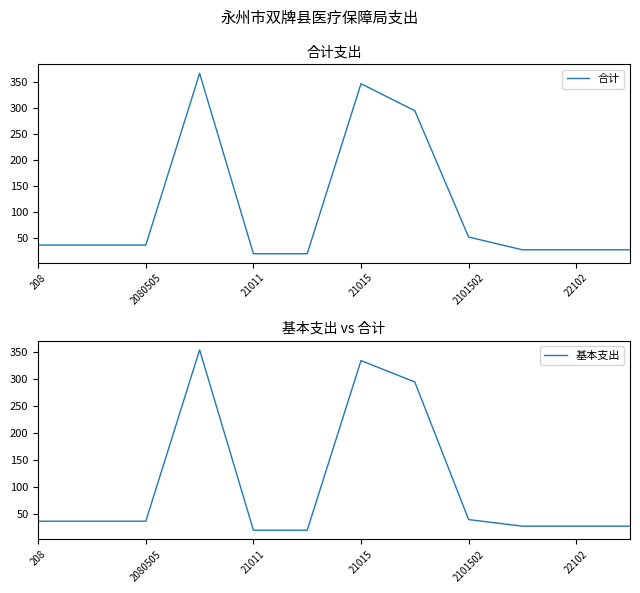

True or false: 基本支出 and 合计 cross at least once.

False